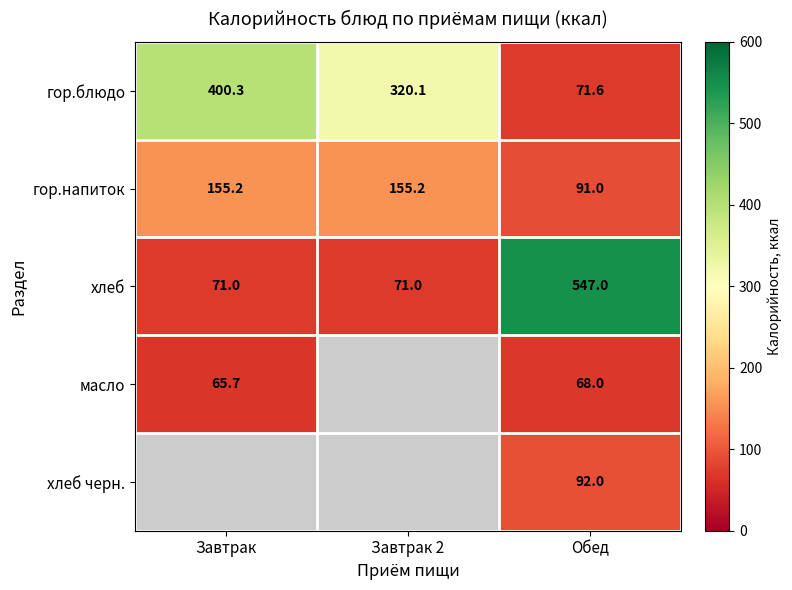

How many categories are shown in the chart?

3